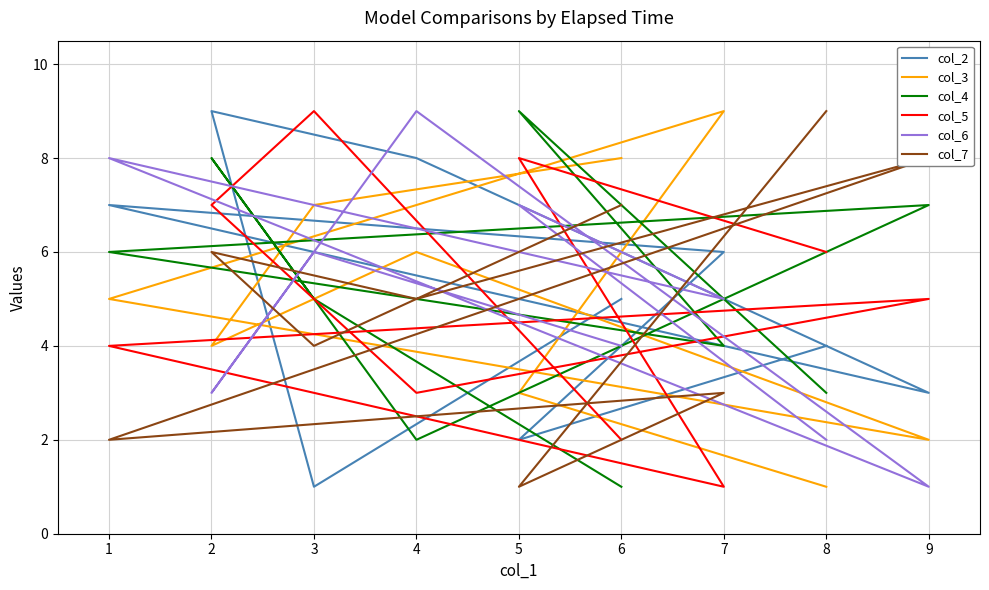

Is it true that col_2 equals 11 at 4?

False